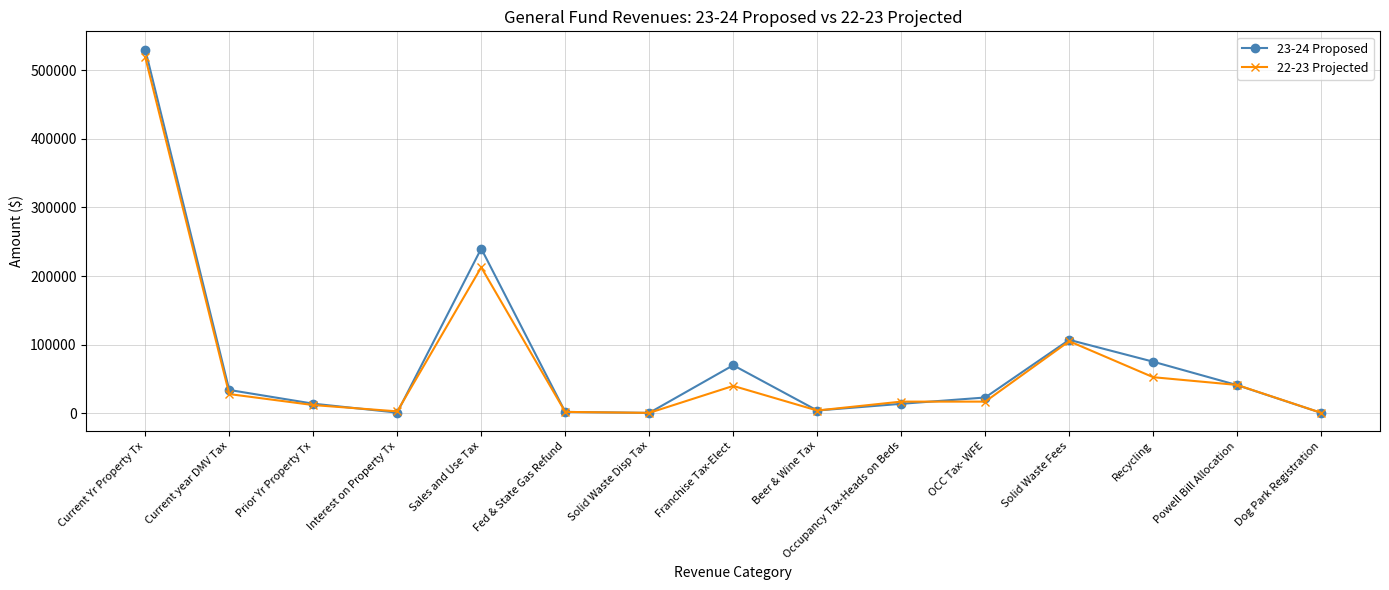

Which series changed the most between Current year DMV Tax and Solid Waste Fees?

22-23 Projected